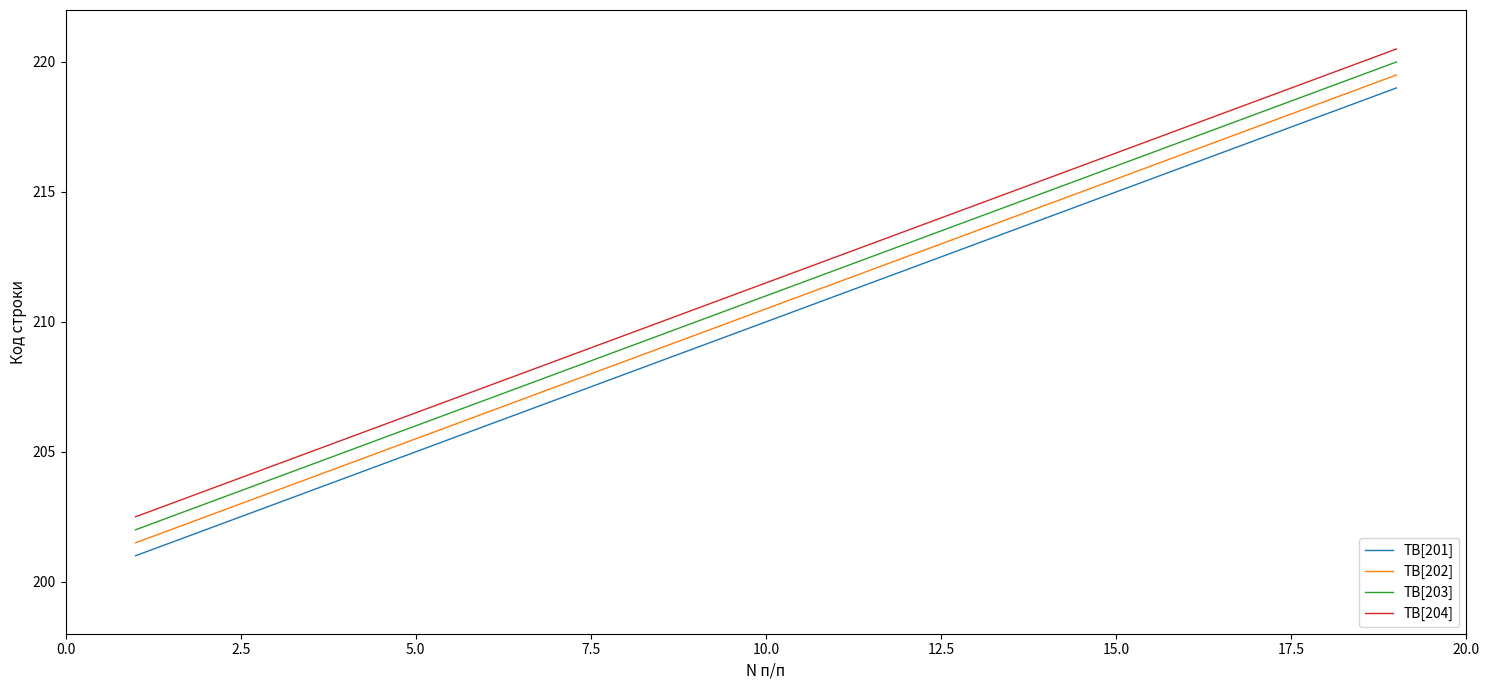

True or false: TB[204] and TB[203] intersect in this chart.

False